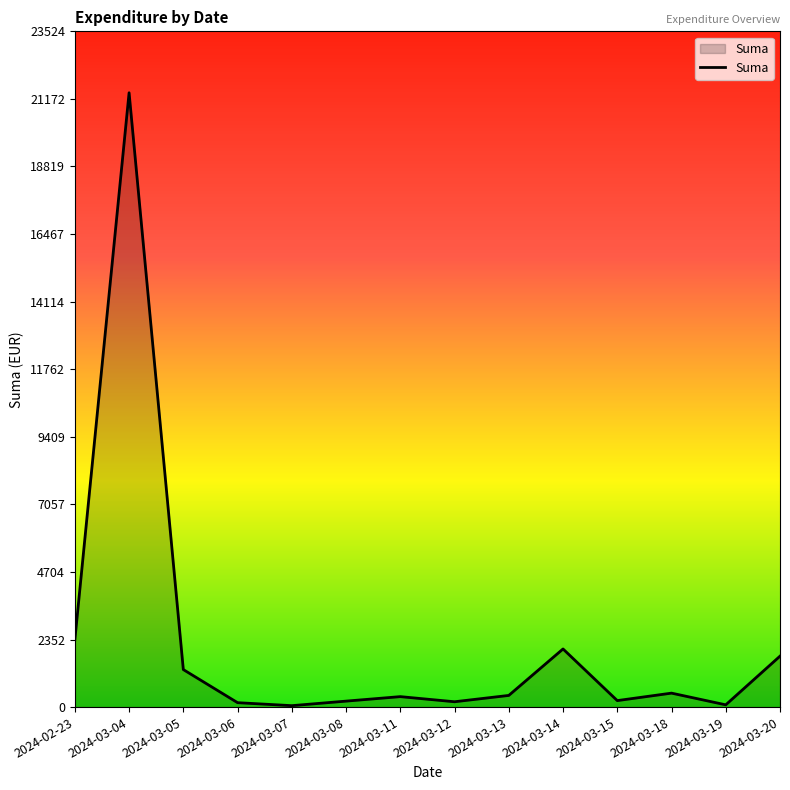

How many values are below 406?

7